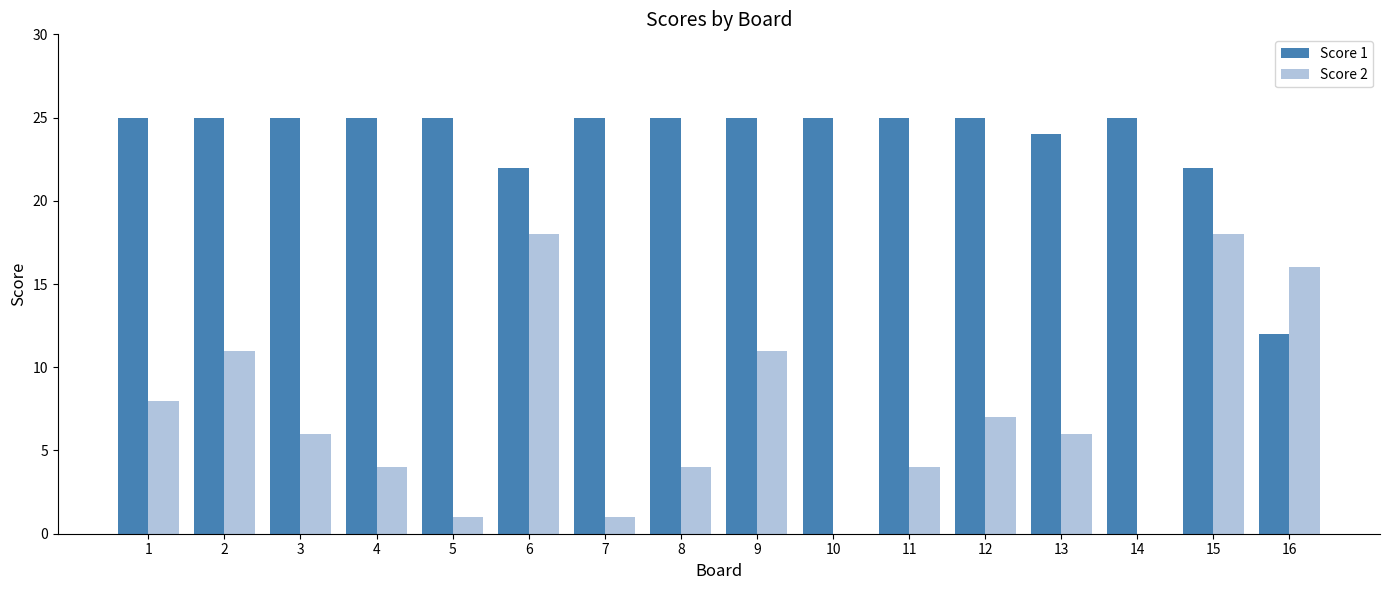

Is it true that Score 2 equals 6 at 13?

True